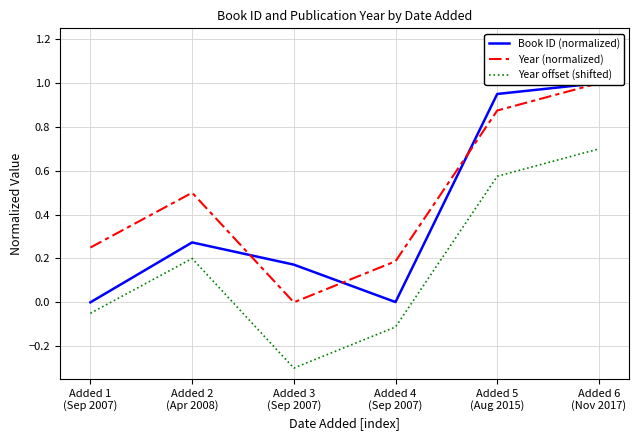

How many interior local peaks does the Year offset (shifted) series have?

1